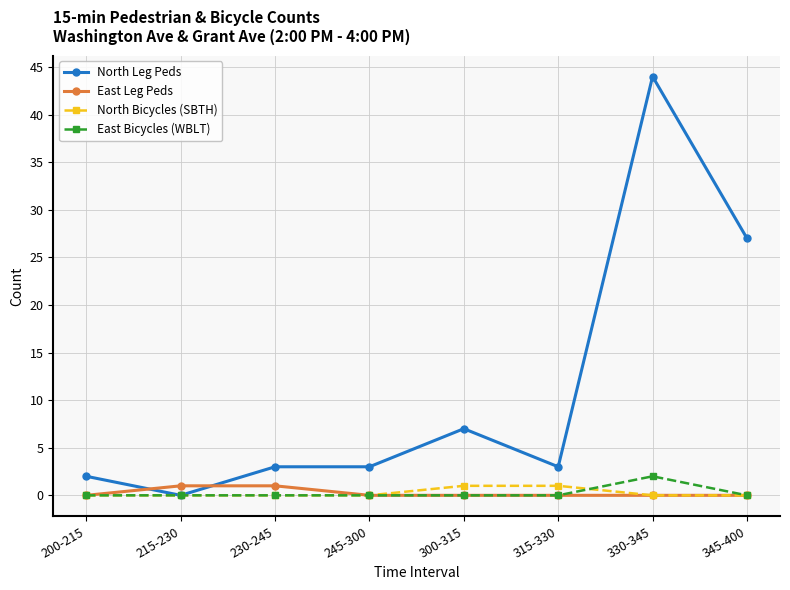

What is the spread (max minus min) of values at 345-400?

27